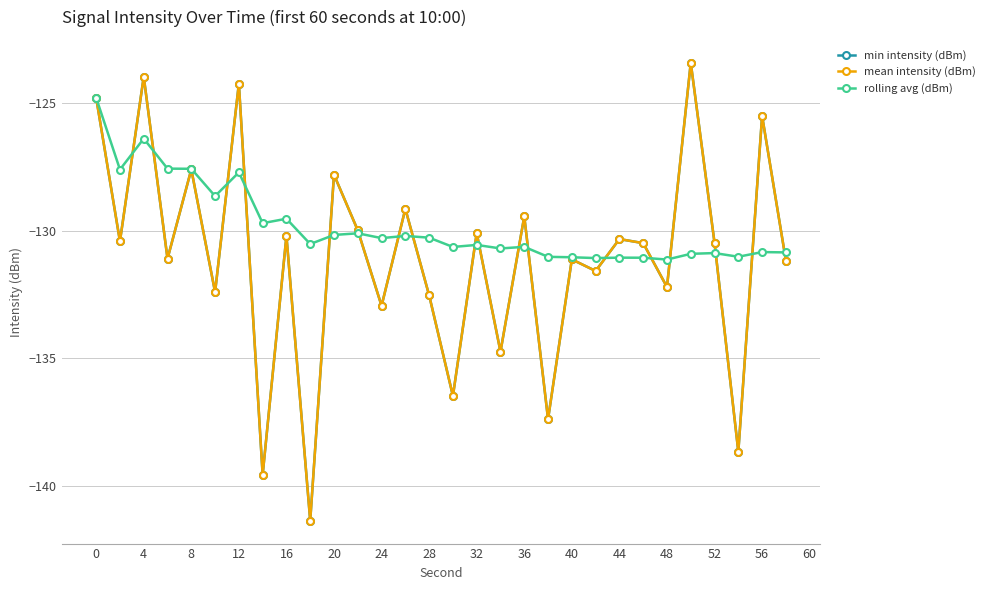

Reading left to right, list all the values displayed in this chart.

min intensity (dBm): -124.8	-130.4	-124.0	-131.1	-127.6	-132.4	-124.2	-139.6	-130.2	-141.4	-127.8	-130.0	-132.9	-129.1	-132.5	-136.5	-130.1	-134.7	-129.4	-137.4	-131.1	-131.6	-130.3	-130.5	-132.2	-123.4	-130.5	-138.7	-125.5	-131.2
mean intensity (dBm): -124.8	-130.4	-124.0	-131.1	-127.6	-132.4	-124.2	-139.6	-130.2	-141.4	-127.8	-130.0	-132.9	-129.1	-132.5	-136.5	-130.1	-134.7	-129.4	-137.4	-131.1	-131.6	-130.3	-130.5	-132.2	-123.4	-130.5	-138.7	-125.5	-131.2
rolling avg (dBm): -124.8	-127.6	-126.4	-127.6	-127.6	-128.6	-127.7	-129.7	-129.5	-130.5	-130.2	-130.1	-130.3	-130.2	-130.3	-130.6	-130.6	-130.7	-130.6	-131.0	-131.0	-131.1	-131.1	-131.1	-131.1	-130.9	-130.9	-131.0	-130.8	-130.9